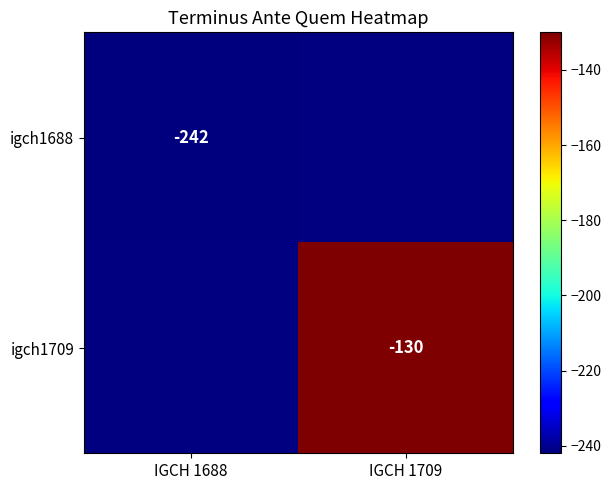

The value of igch1709 at IGCH 1709 is -130. True or false?

True